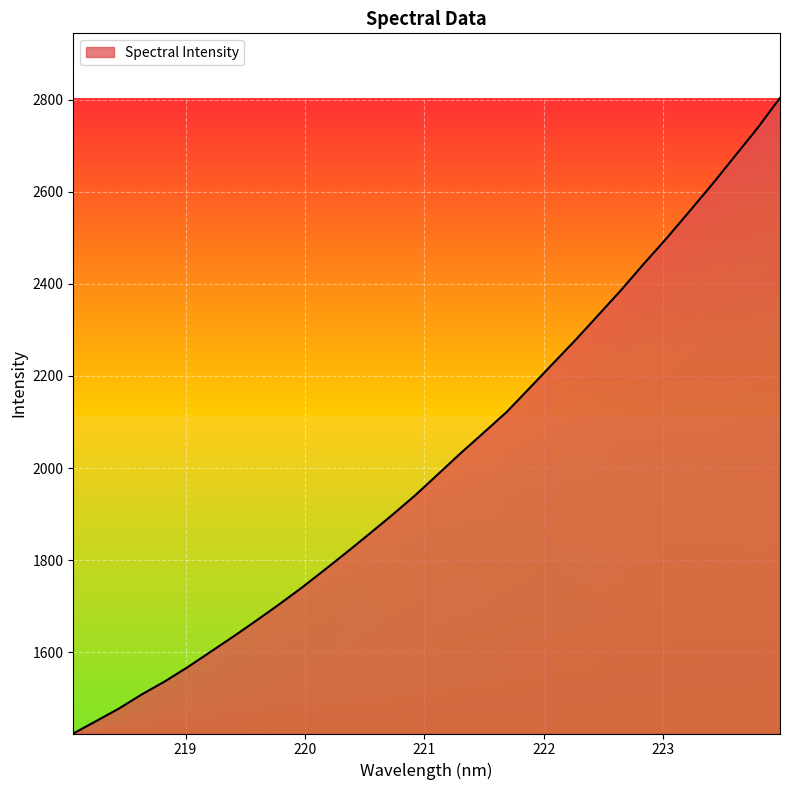

What is the difference between the maximum and minimum values?

1379.9